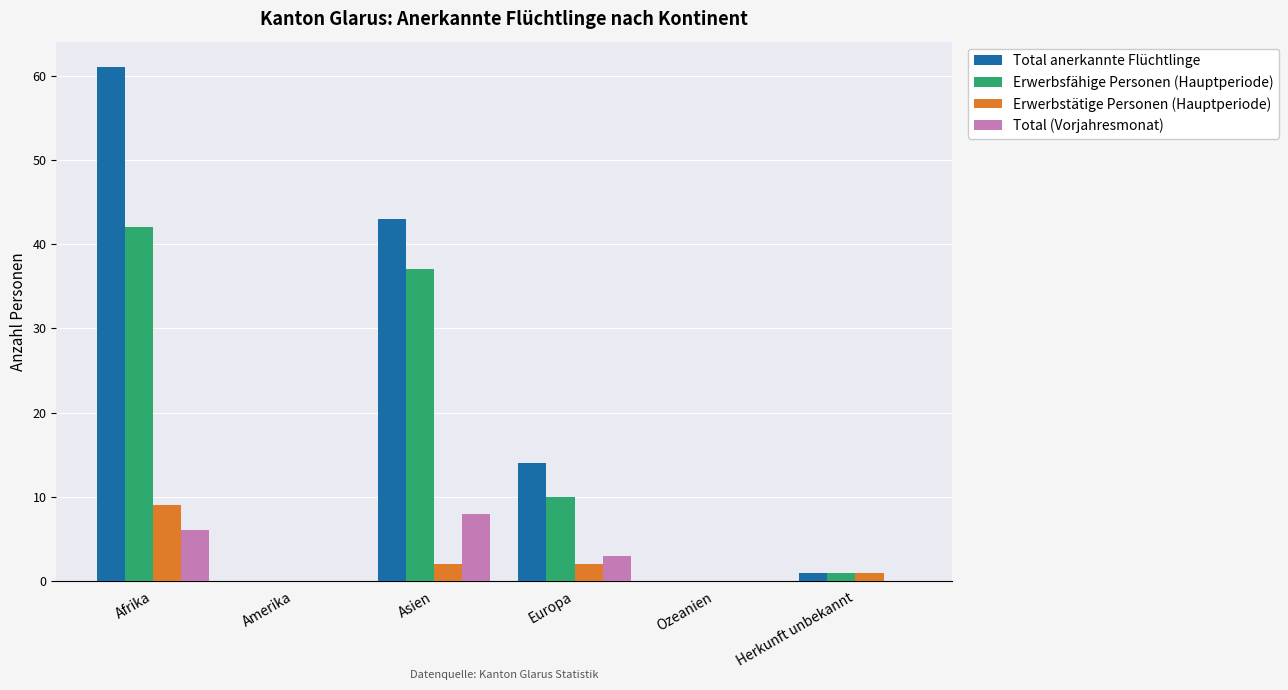

Between Amerika and Europa, which series saw the biggest shift?

Total anerkannte Flüchtlinge